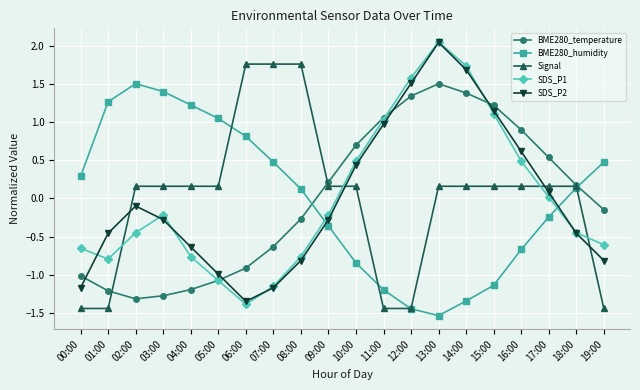

How many intersections are there between BME280_humidity and Signal?

4